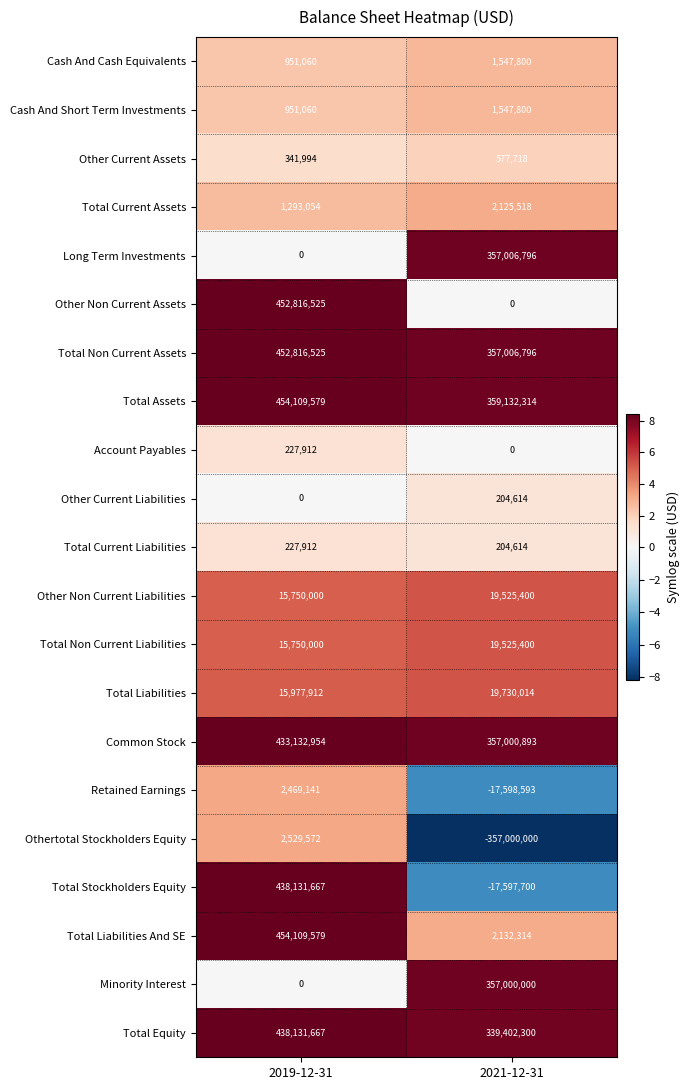

At which category is the sum across all series the highest?

2019-12-31